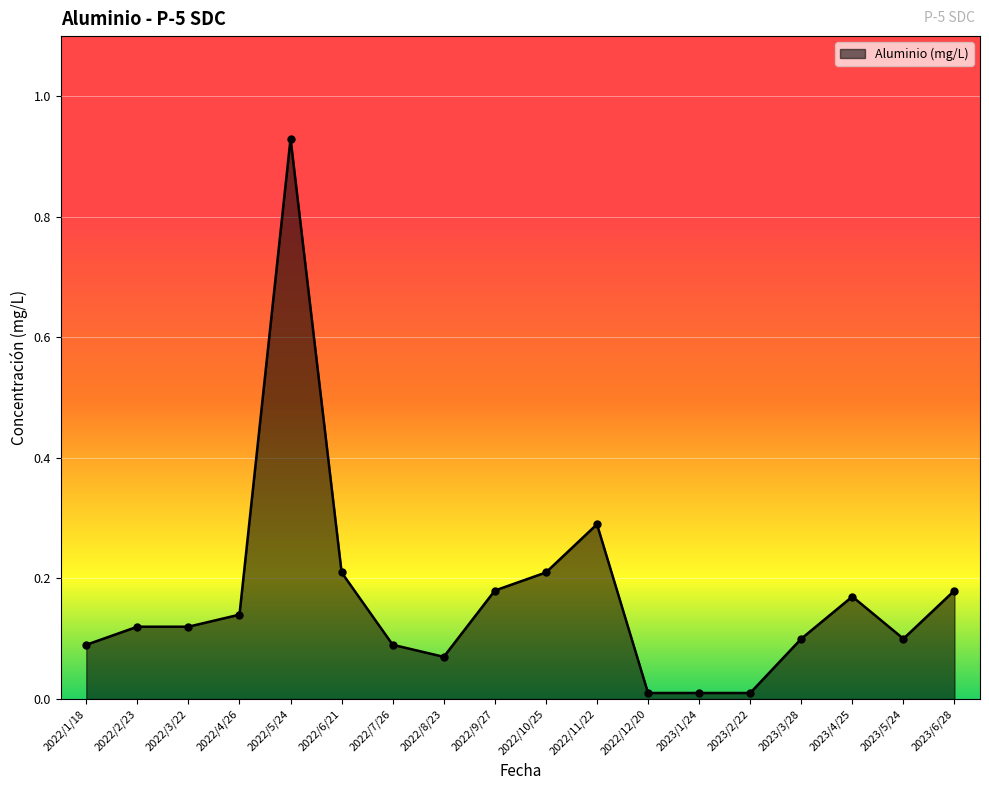

Does the chart have visible grid lines?

Yes